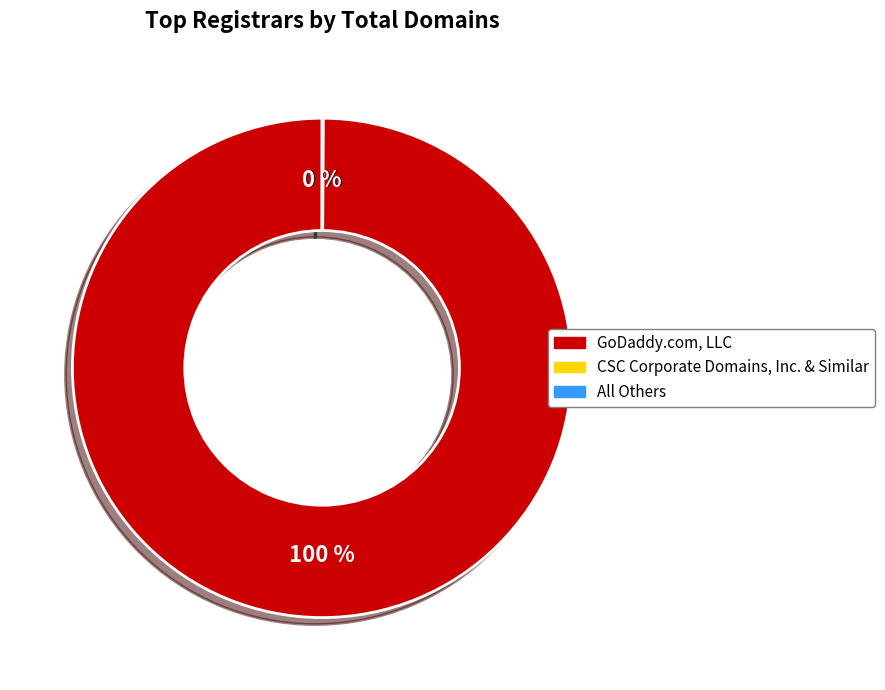

To the nearest percent, what percentage of the pie is GoDaddy.com, LLC?

100%